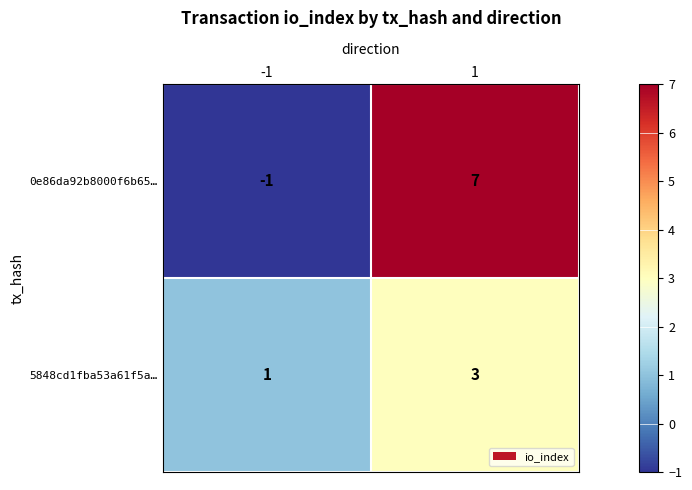

Reading left to right, transcribe all the data shown in this chart.

0e86da92b8000f6b65…: -1=-1	1=7
5848cd1fba53a61f5a…: -1=1	1=3